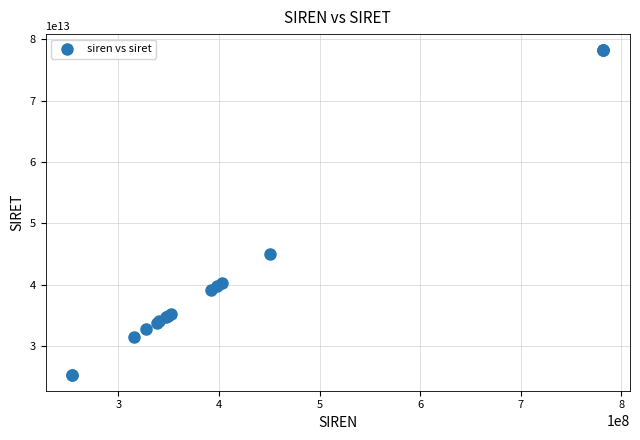

What Y value in the scatter plot is closest to 51802976200012?

45071509900013